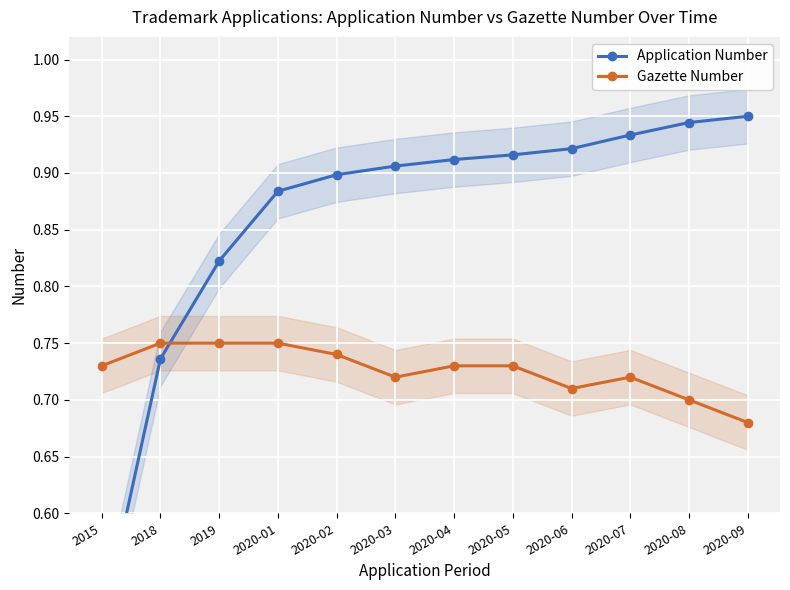

What is the value of the Application Number point at the 5th from the left?

0.9